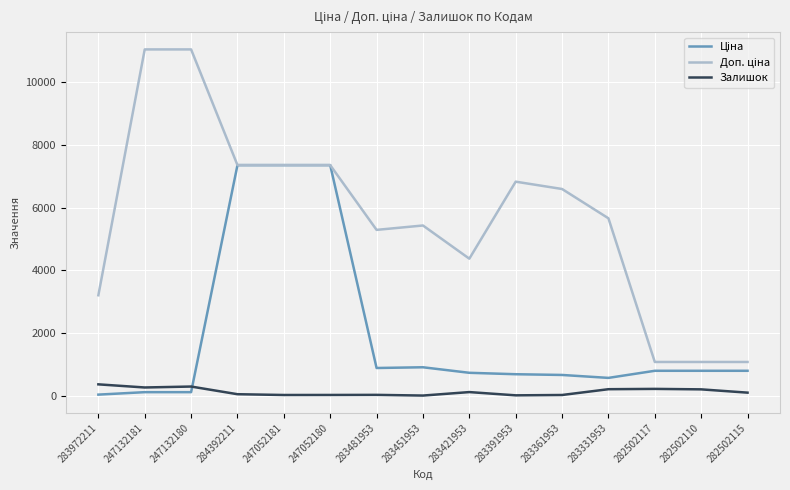

What is the maximum value shown in the chart?

11055.0